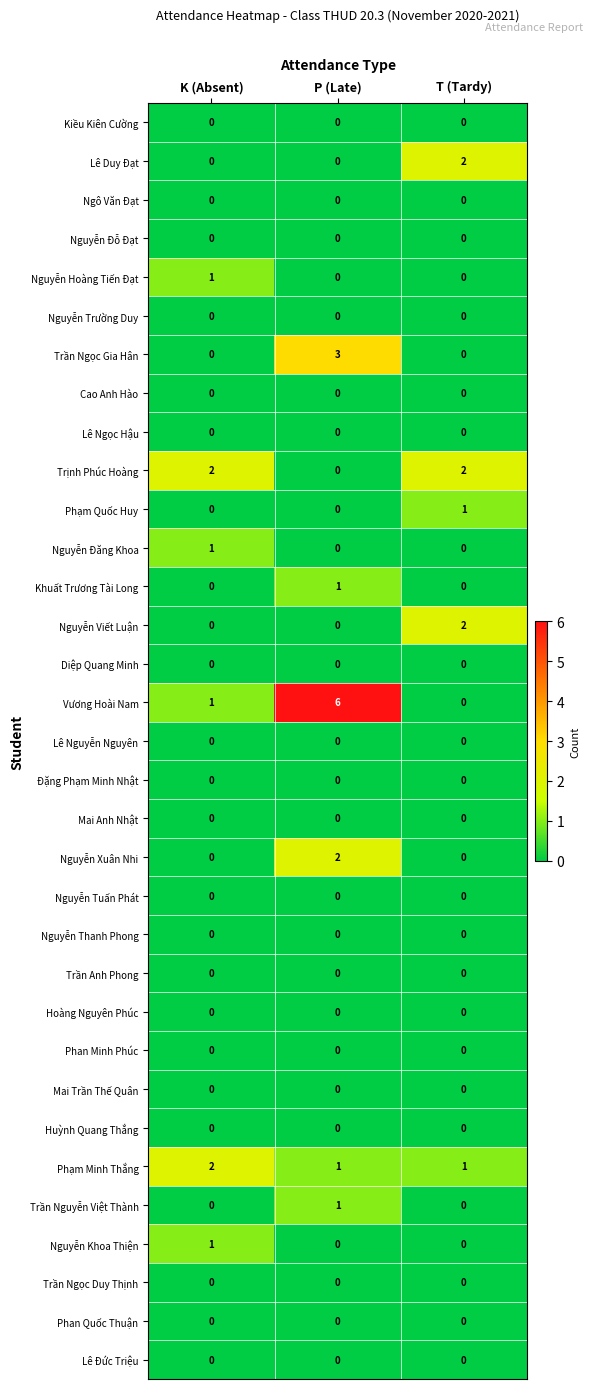

At which category is the sum across all series the highest?

P (Late)